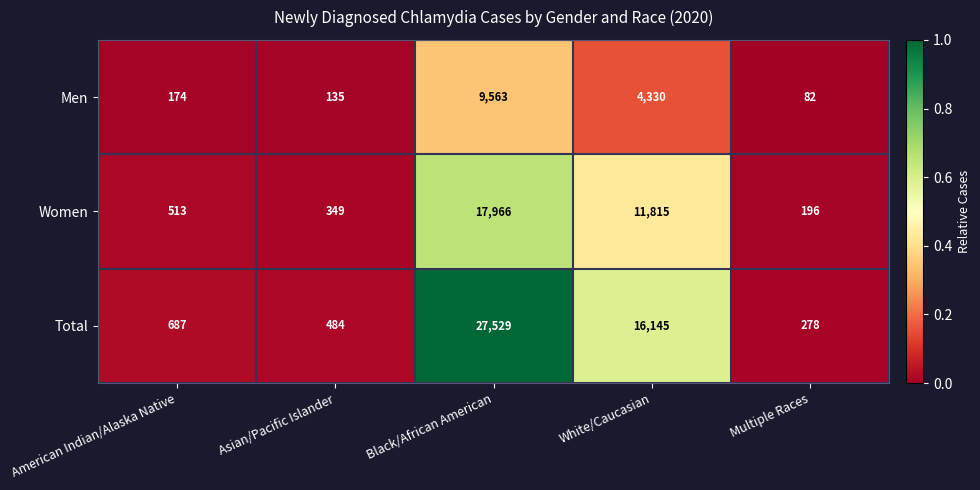

Is the value of Men at Black/African American greater than the value of Women at White/Caucasian?

No